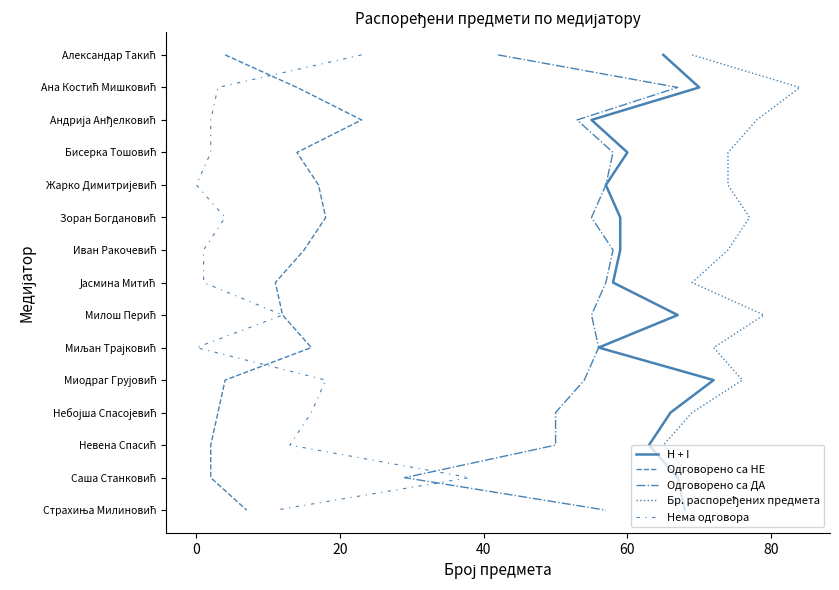

The Нема одговора series shows 2 at 0. True or false?

False